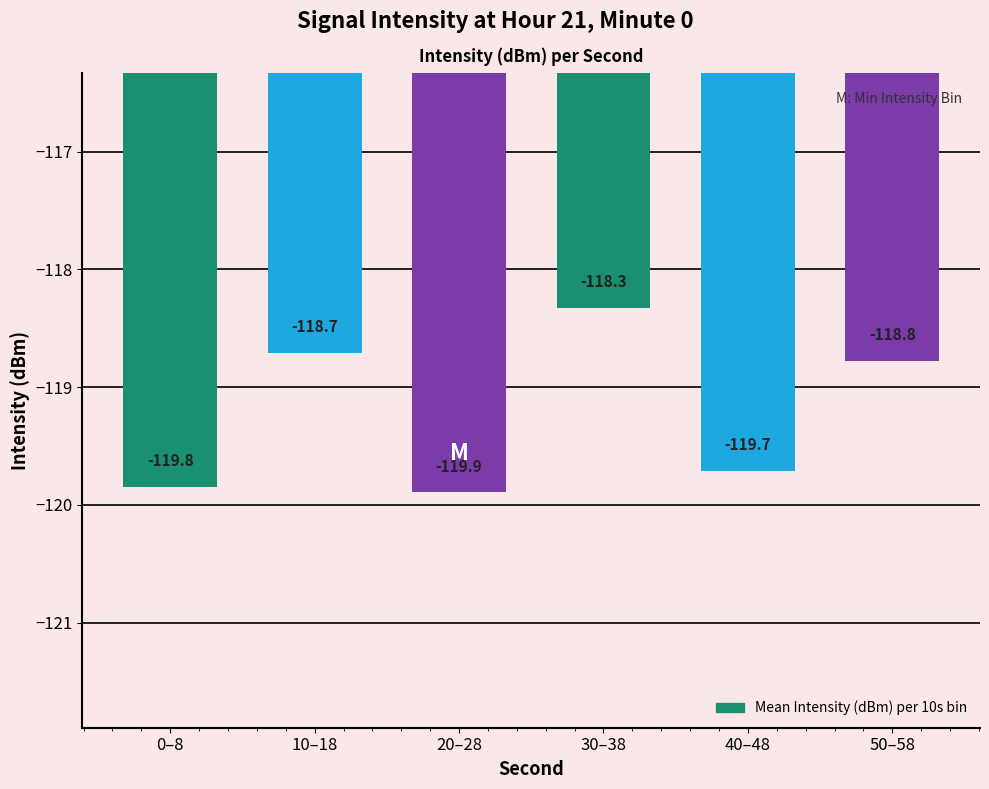

What is the sum of all values?

-715.3